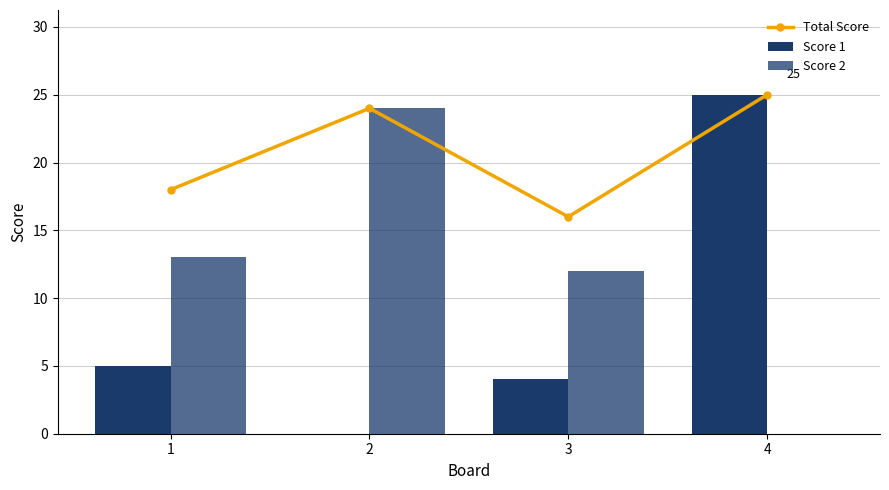

Where is Score 2 nearest to the value 12?

3